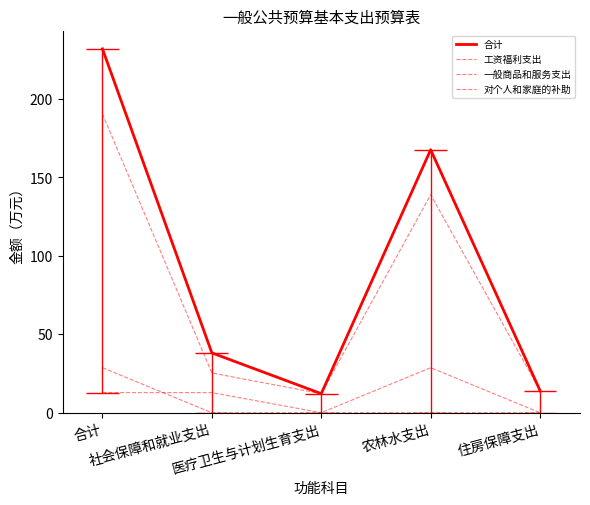

What is the average value of the 合计 series?

92.8